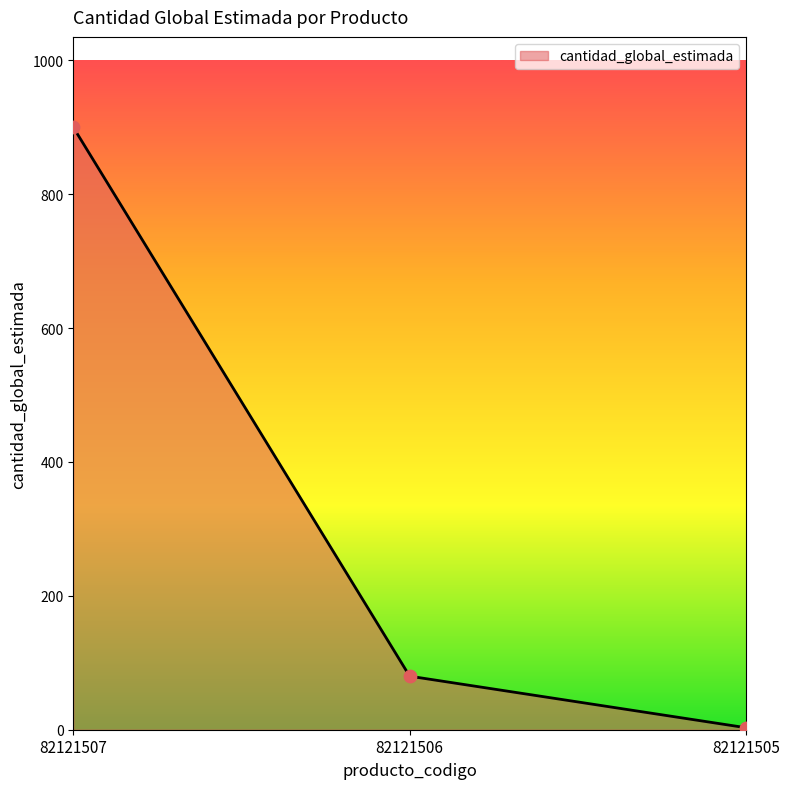

What is the change in value from 82121507 to 82121506?

-820